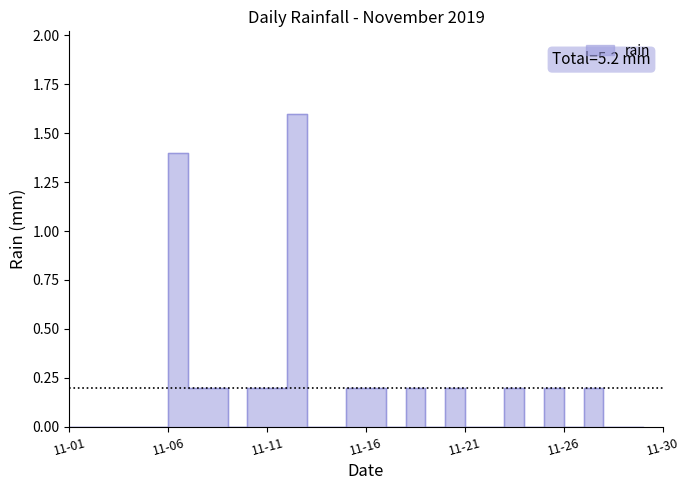

What is the difference between the values at 2019-11-08 and 2019-11-22?

0.2